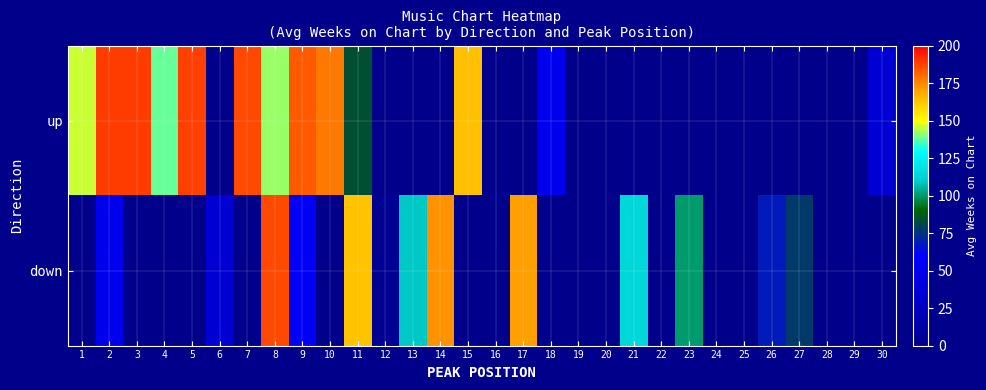

At which category is the sum across all series the highest?

8